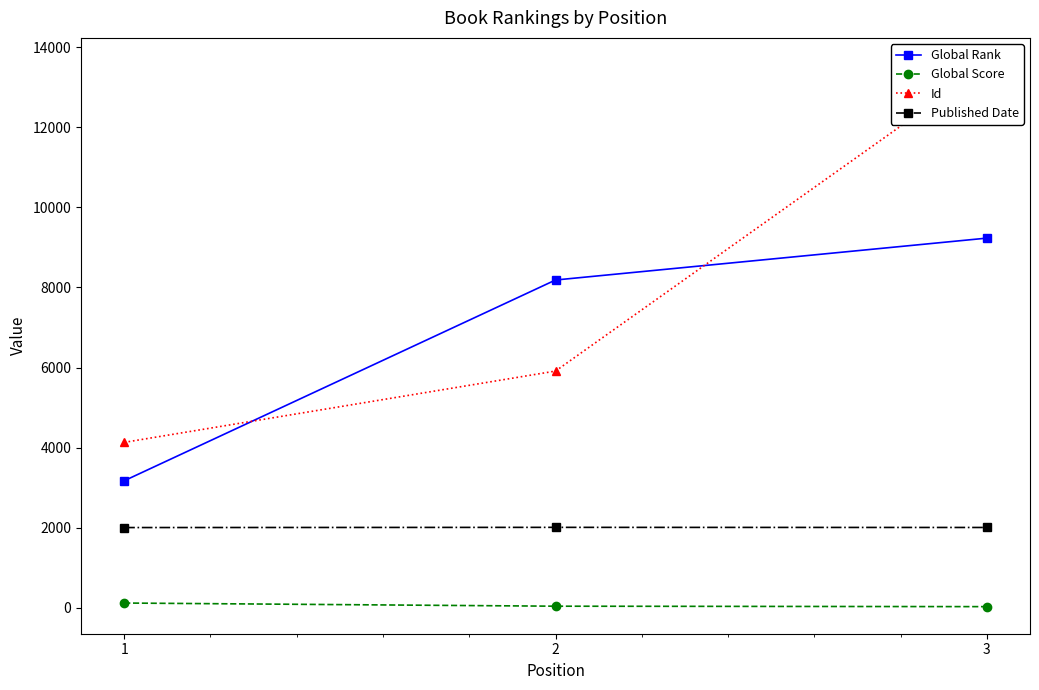

What is the difference between the maximum and second lowest values in the Published Date series?

3